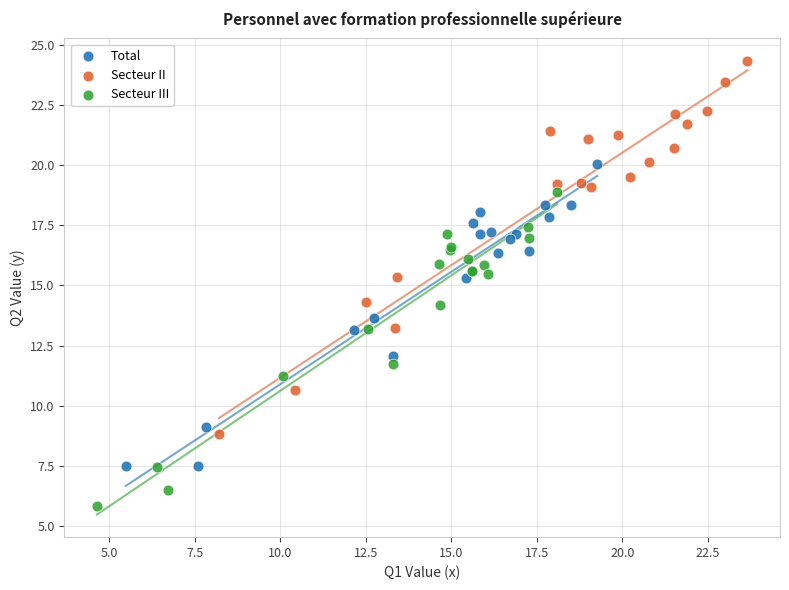

Which series has the largest Y range (max minus min)?

Secteur II